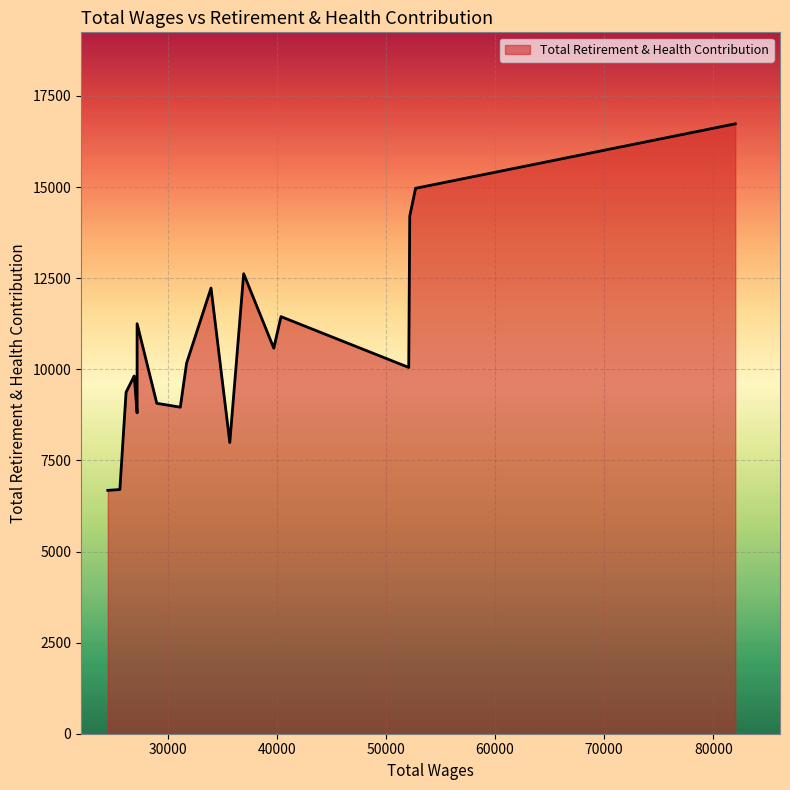

What value does the data have at 7?

7991